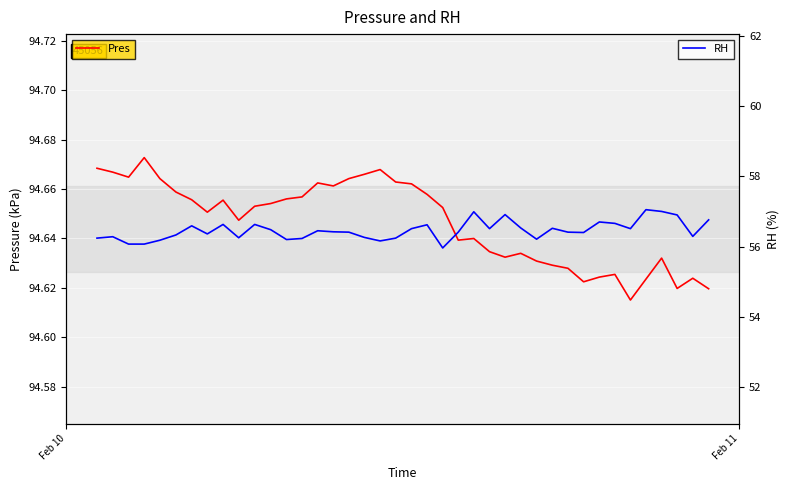

Which series has the widest spread of values?

RH